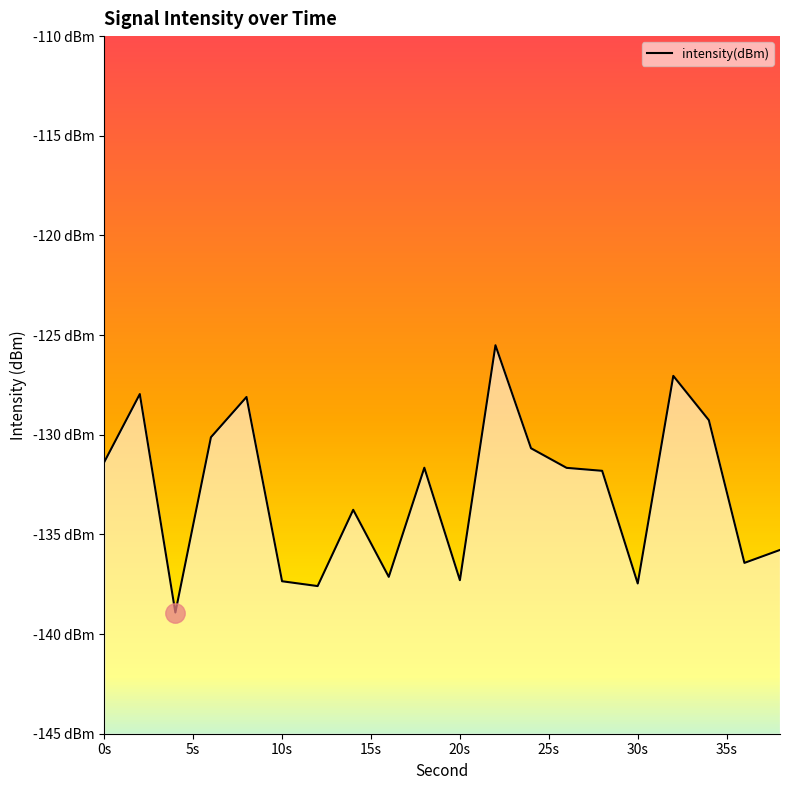

How many points are lower than both their immediate neighbors (excluding endpoints)?

6